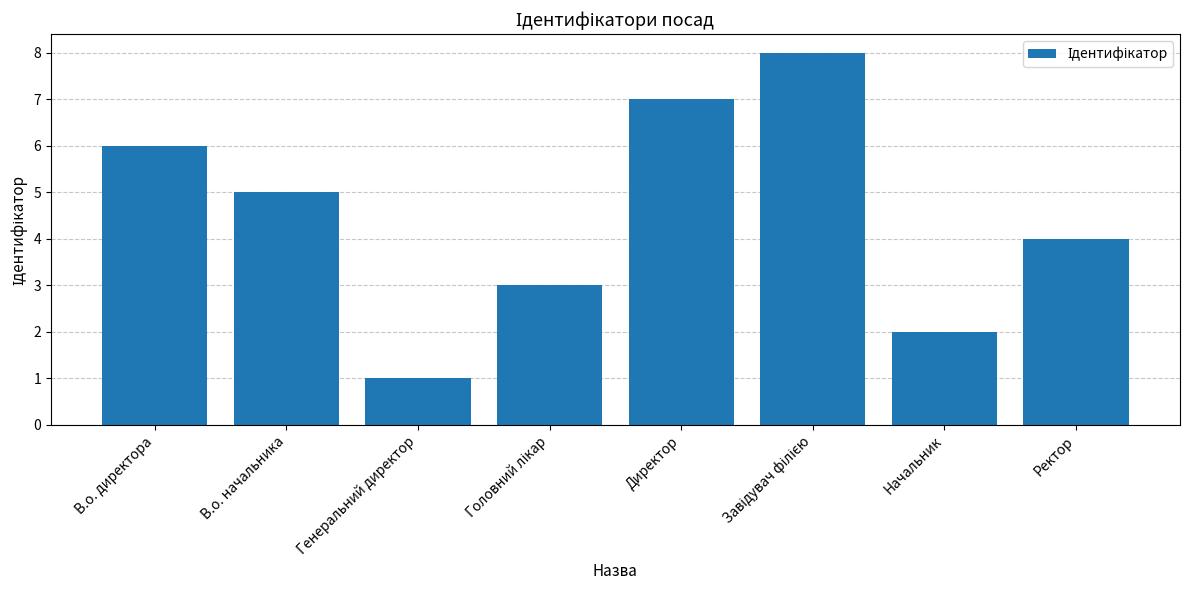

Reading right to left, extract all data points from this chart.

4	2	8	7	3	1	5	6